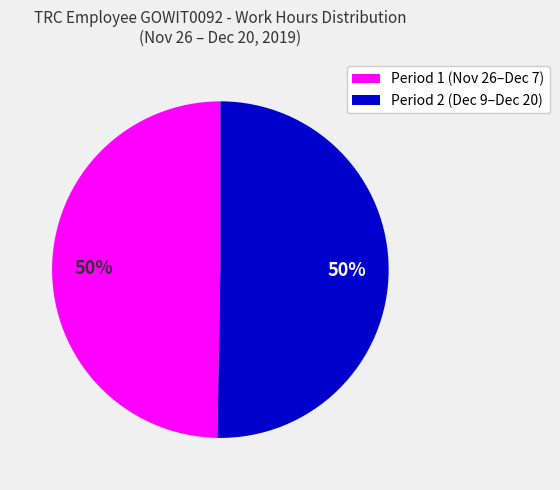

Is the sum of Period 1 (Nov 26–Dec 7) and Period 2 (Dec 9–Dec 20) greater than half?

Yes